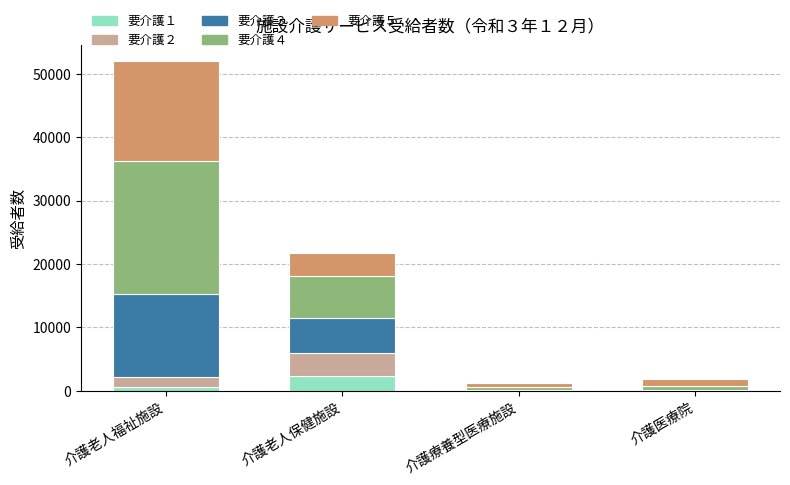

Which series has the largest range (max minus min)?

要介護４